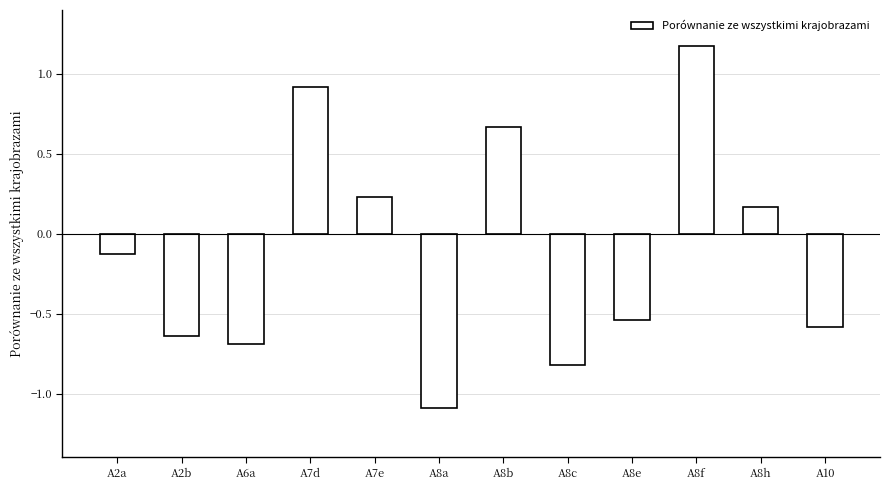

Does the chart contain any negative values?

Yes